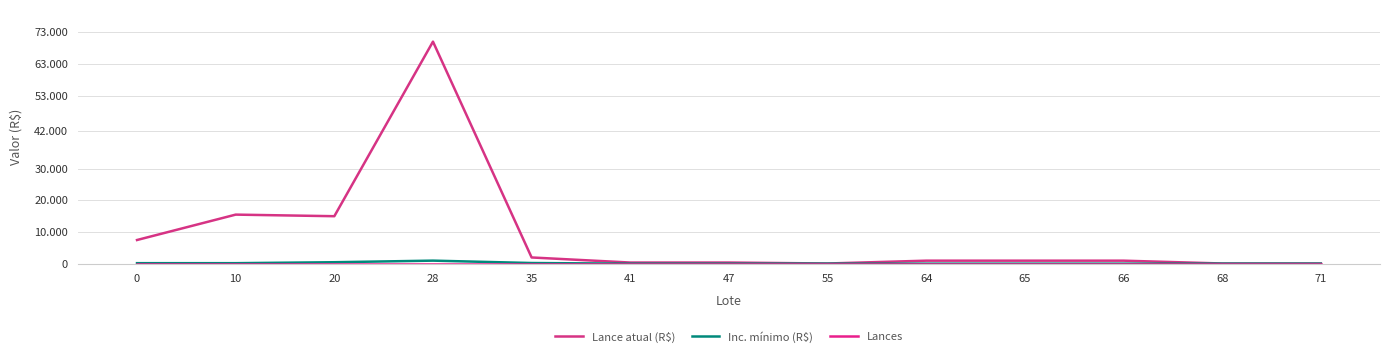

What is the sum of the Inc. mínimo (R$) values at 47 and 41?

100